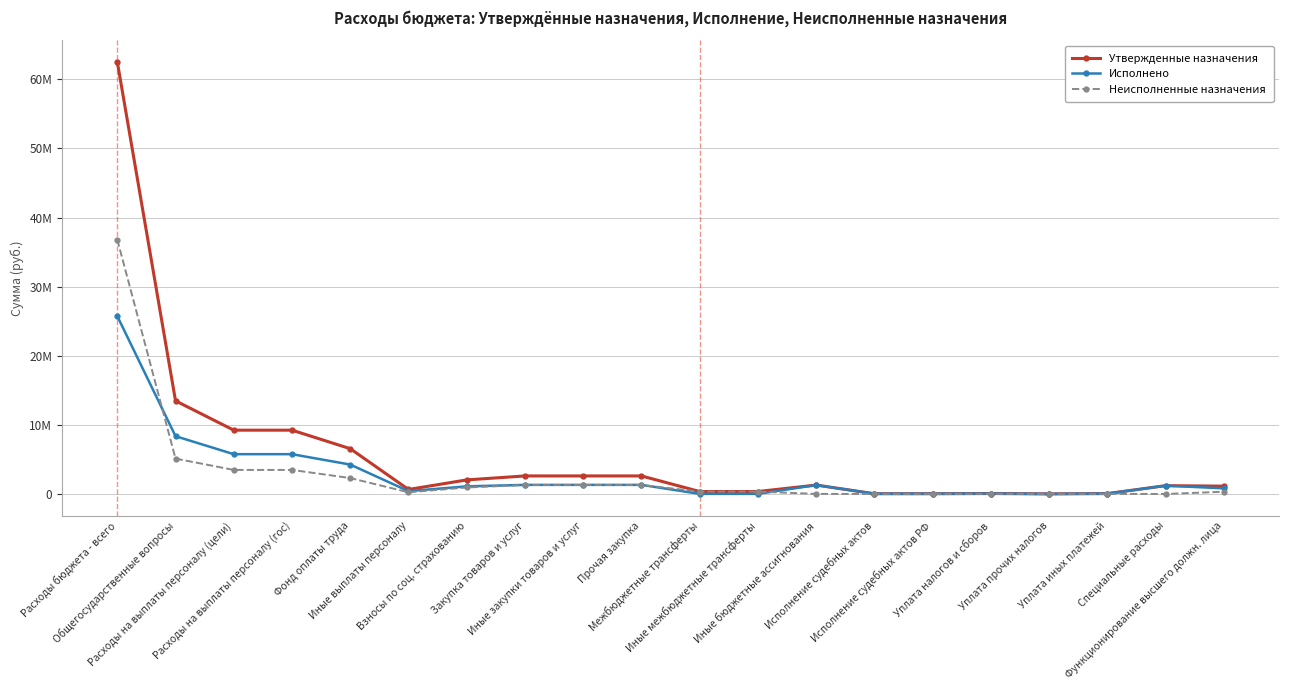

True or false: Неисполненные назначения has more than 0 interior local peaks.

True